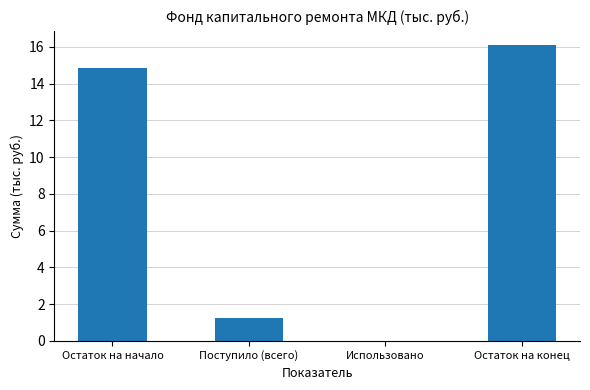

Where does the data first go above 14?

Остаток на начало